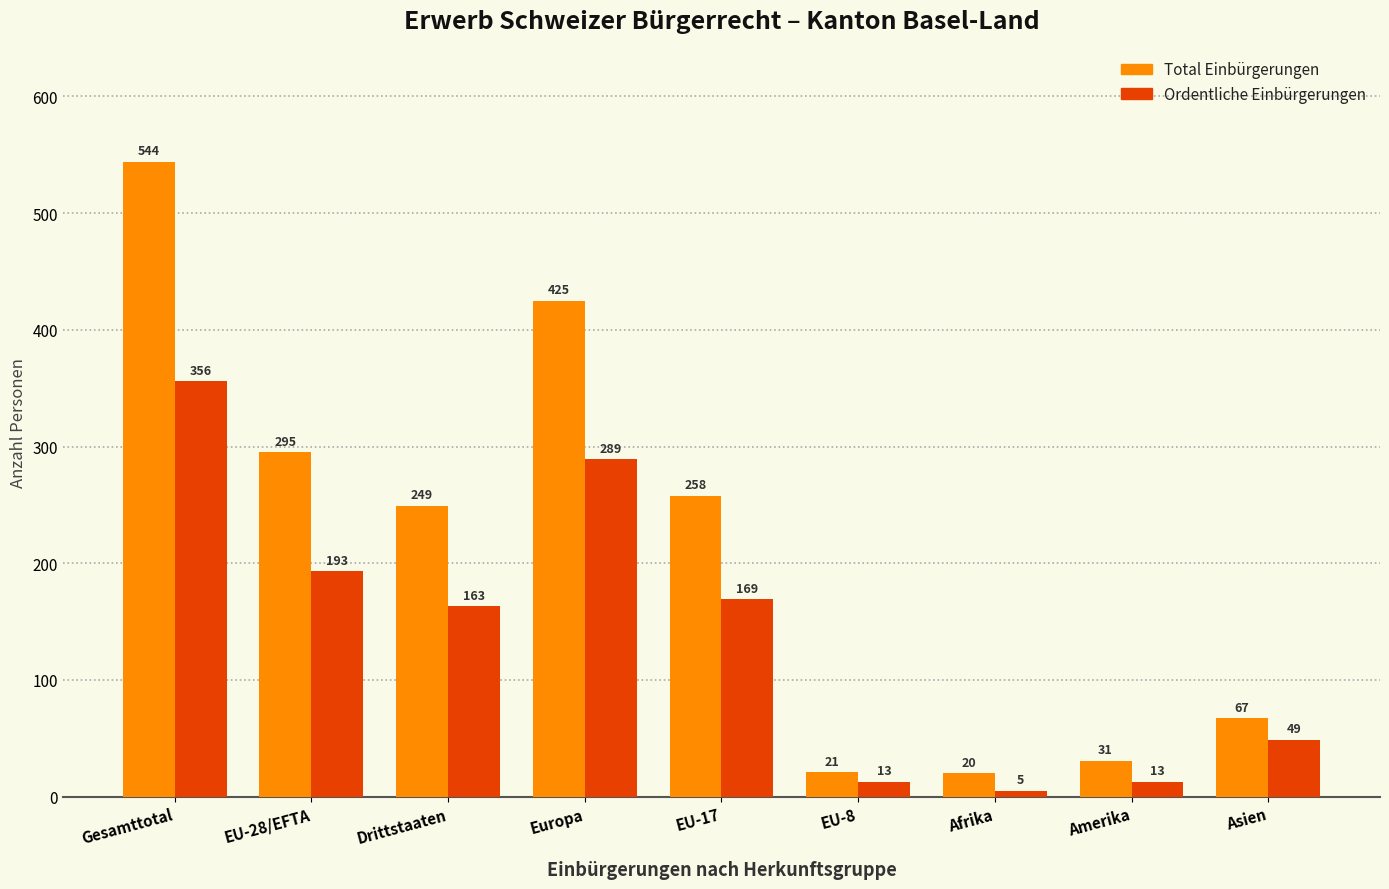

At which label does Ordentliche Einbürgerungen reach its peak?

Gesamttotal